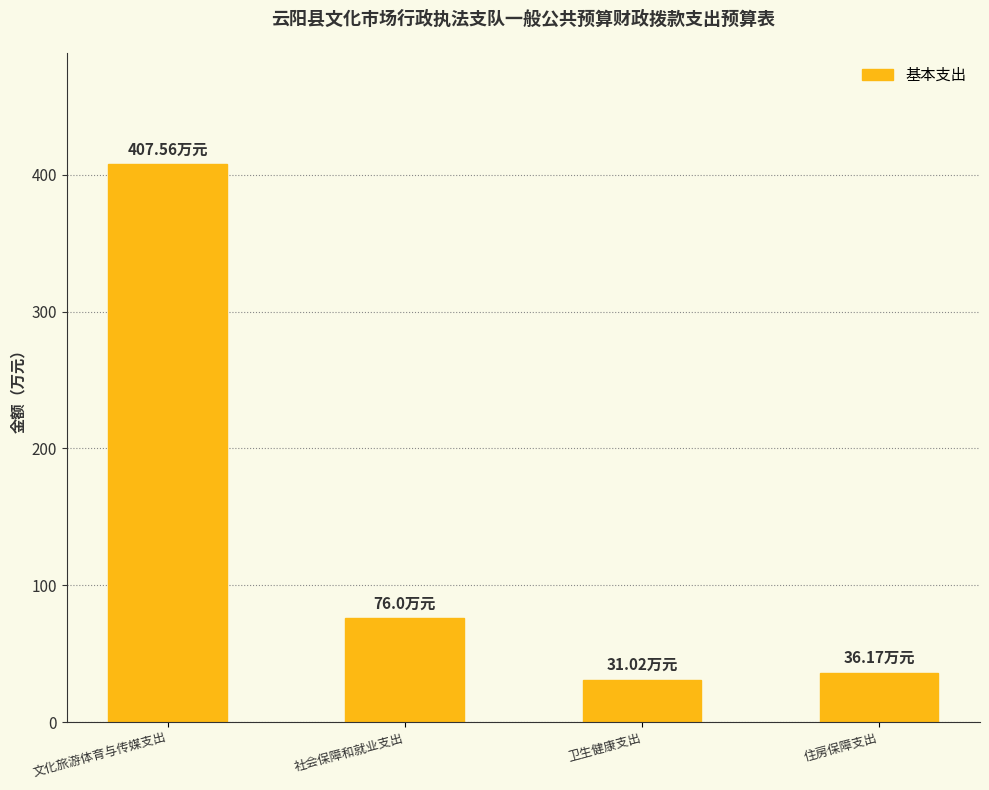

What is the difference between the maximum and second lowest values?

371.4